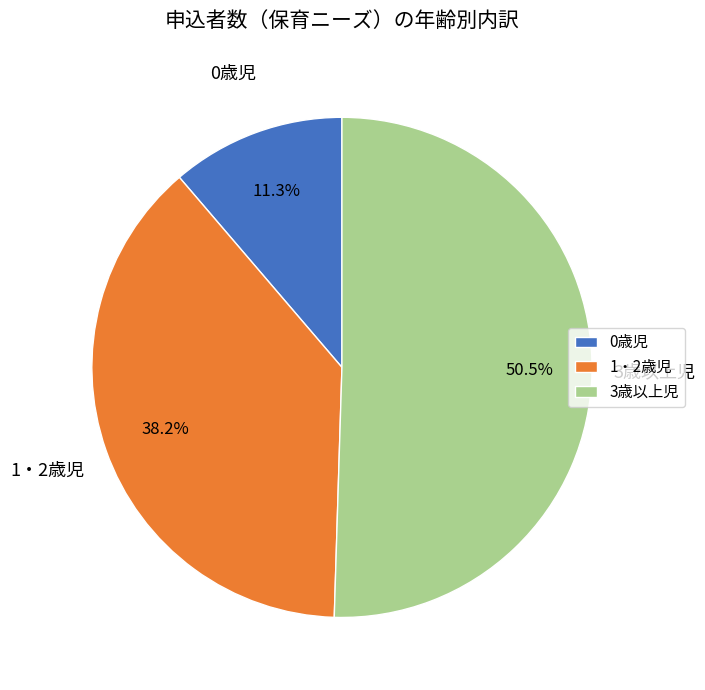

What portion of the pie excludes 1・2歳児?

61.8%